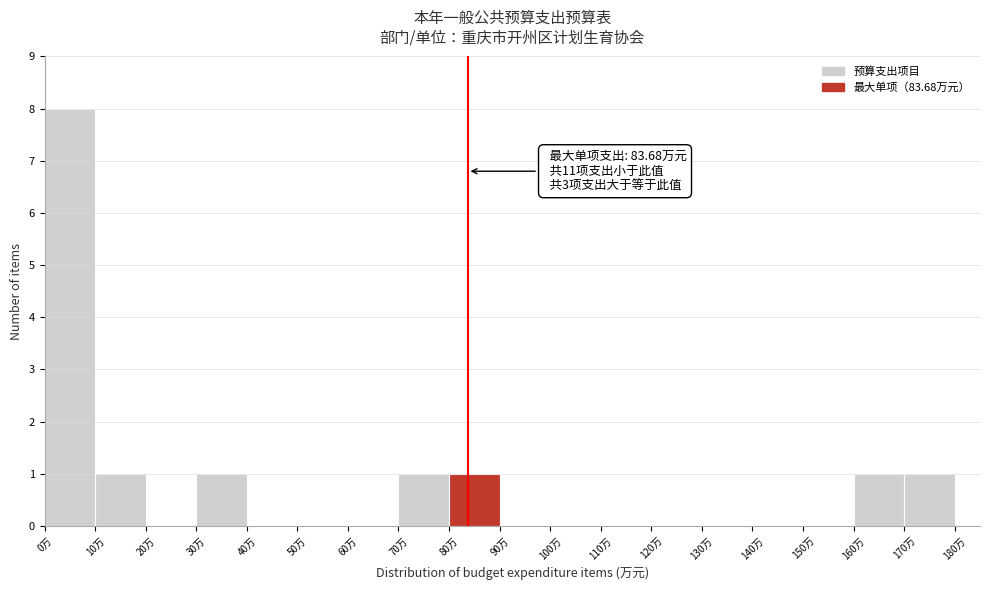

Which range on the x-axis has the tallest bar?

0 to 10